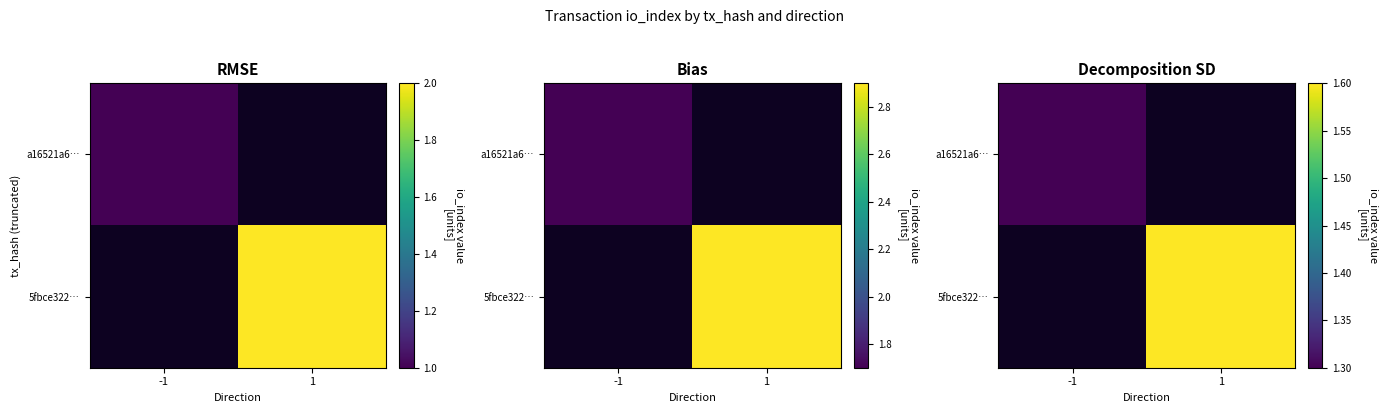

What is the spread (max minus min) of values at 1?

1.6